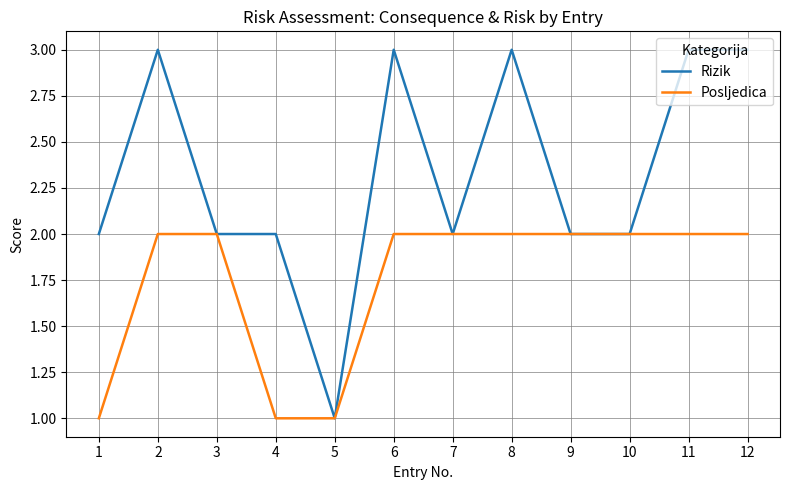

What is the total value across all series at 12?

5